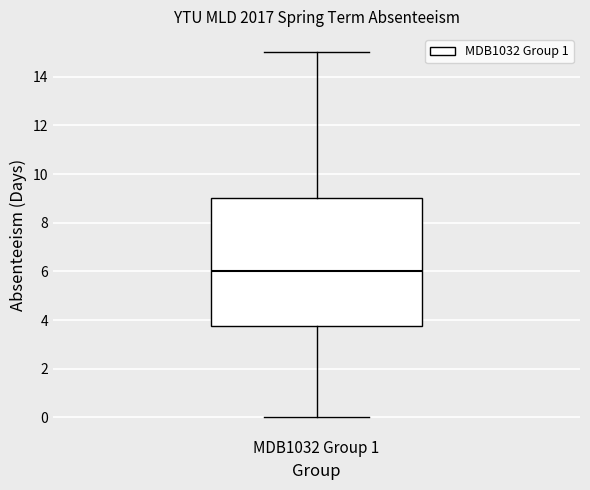

Transcribe this box plot: give where the median line is, the range the box spans, and where the two whiskers end, as read against the y-axis. The values are not printed on the chart, so give them approximately, as read against the axis.

median 6.0, box 3.8 to 9.0, whiskers 0.0 to 15.0